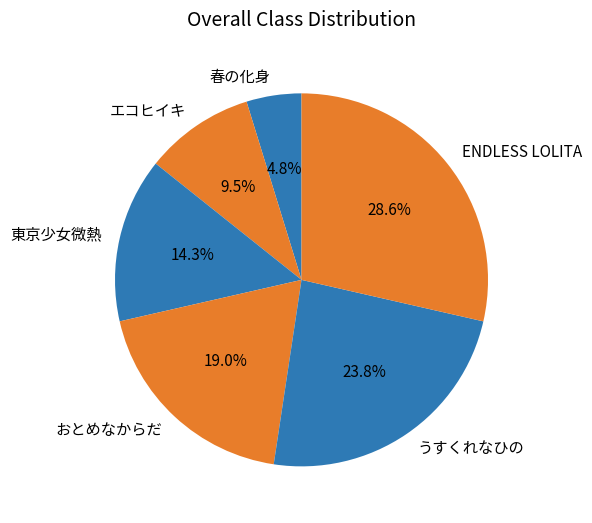

To the nearest percent, what percentage of the pie is 東京少女微熱?

14%